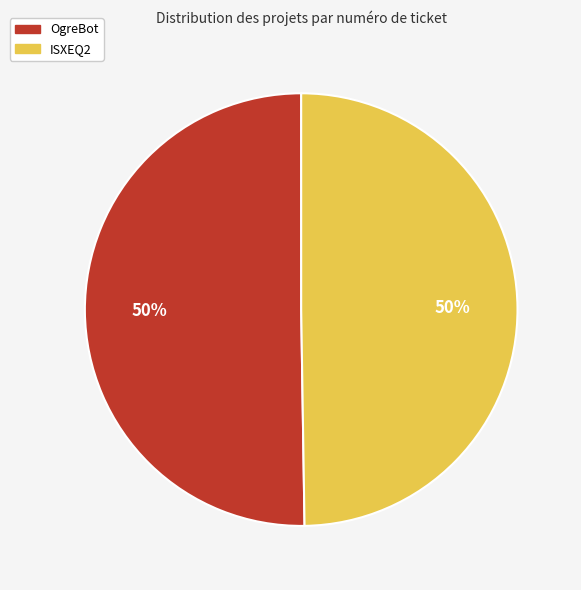

Is it true that OgreBot is 50% of the pie?

True